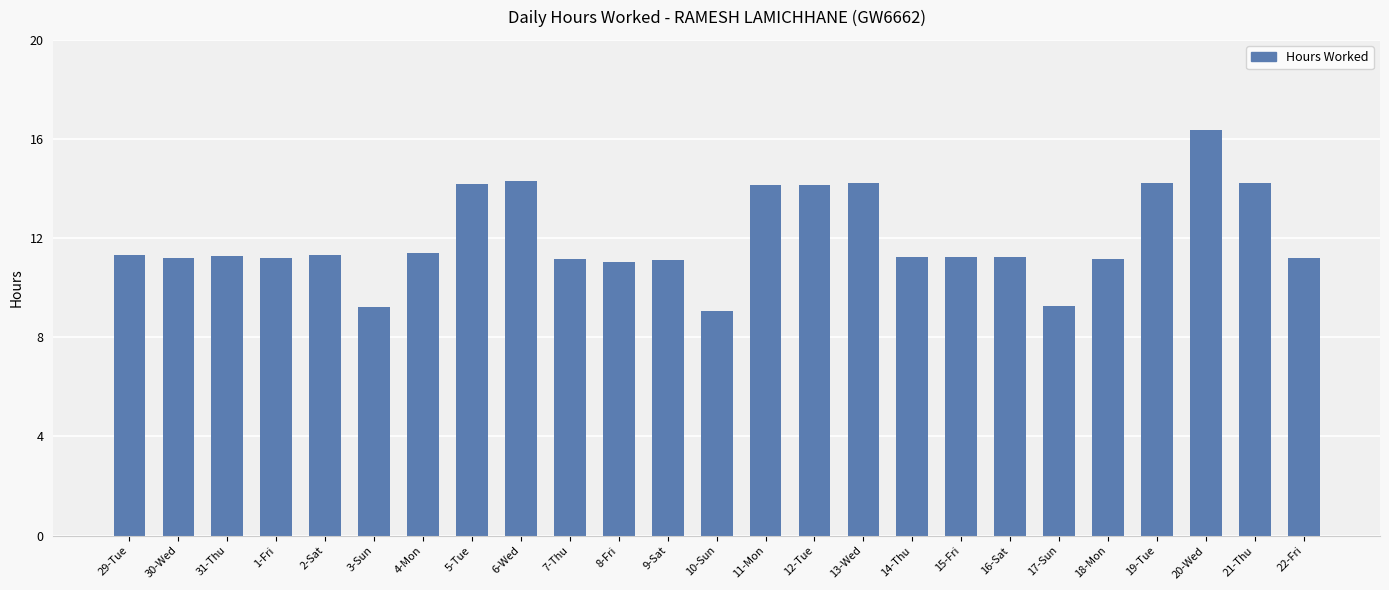

The chart shows a value of 11.2 at 1-Fri. True or false?

True